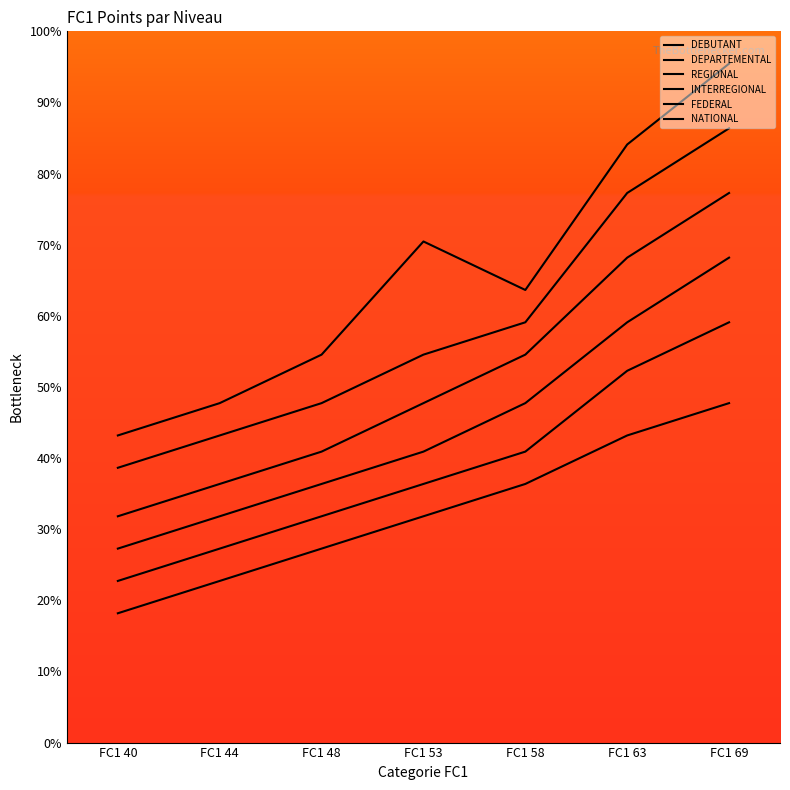

Does the chart have visible grid lines?

No